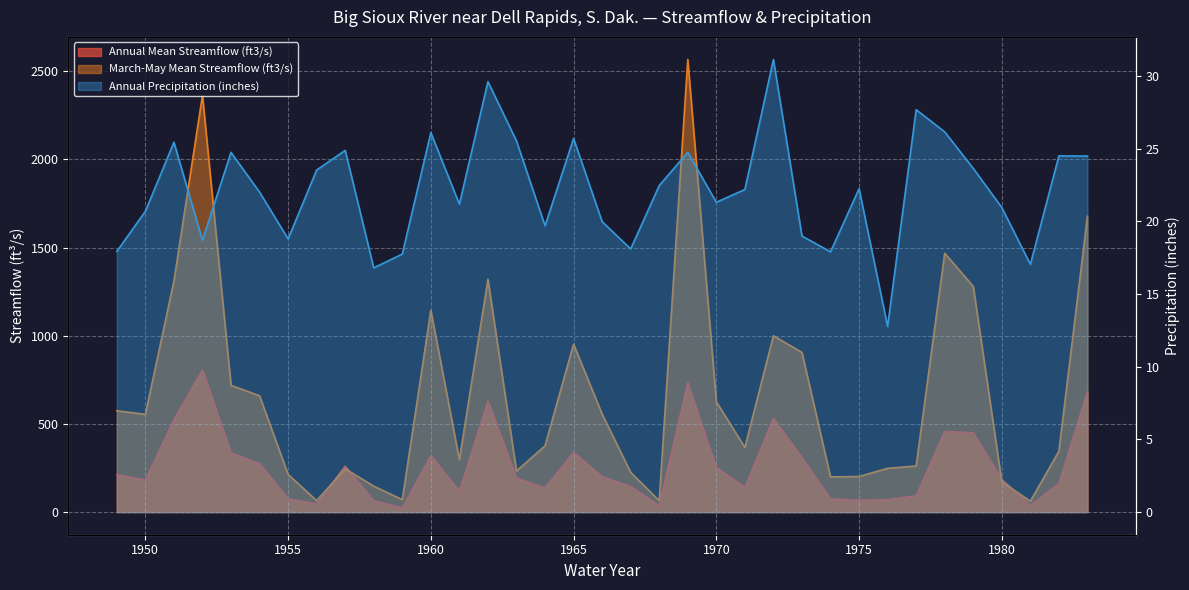

At how many categories does at least one series exceed 407?

17